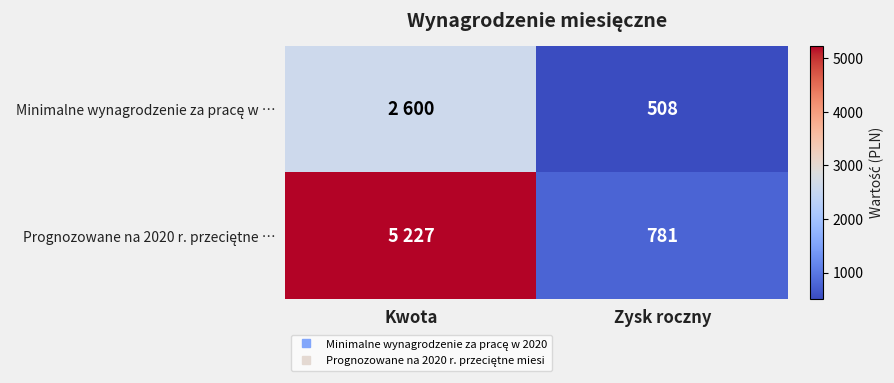

List the series in order of their peak value, lowest first.

Minimalne wynagrodzenie za pracę w …, Prognozowane na 2020 r. przeciętne …